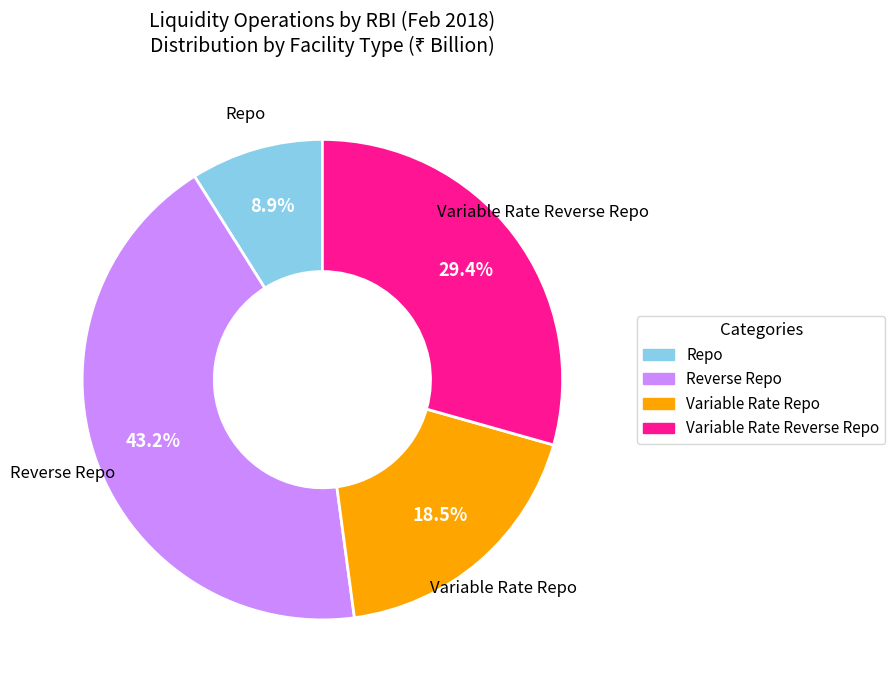

Is there any slice that represents more than half of the pie?

No